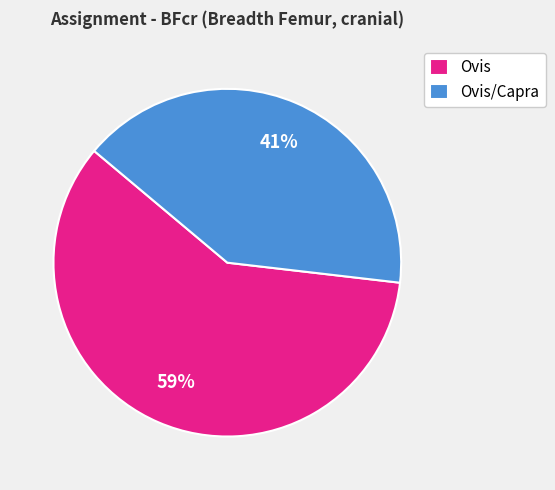

What percentage is the Ovis/Capra slice, to the nearest percent?

41%